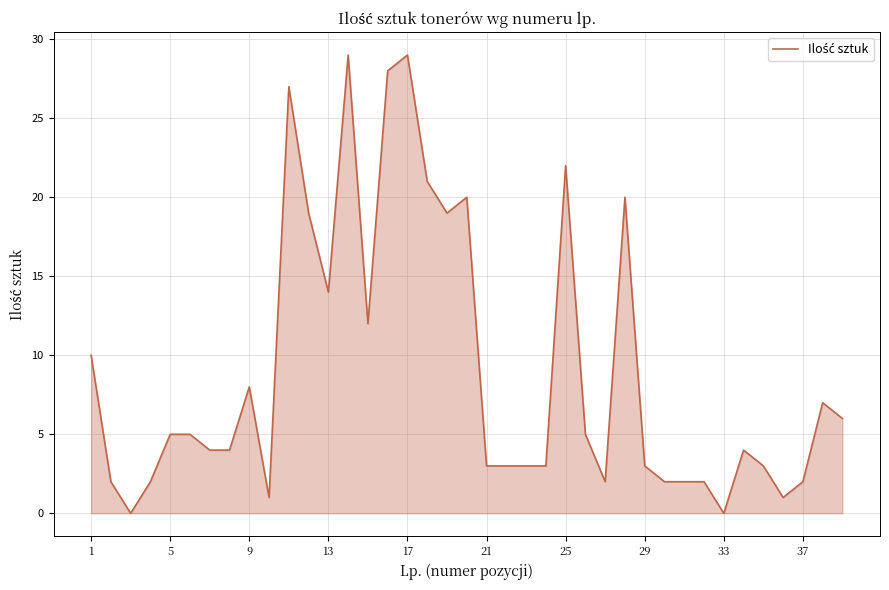

What is the difference between the maximum and minimum values?

29